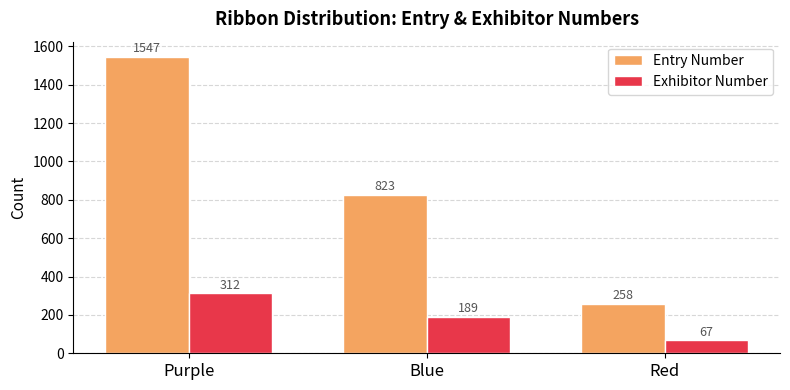

What is the difference between the maximum and minimum values in the Entry Number series?

1289